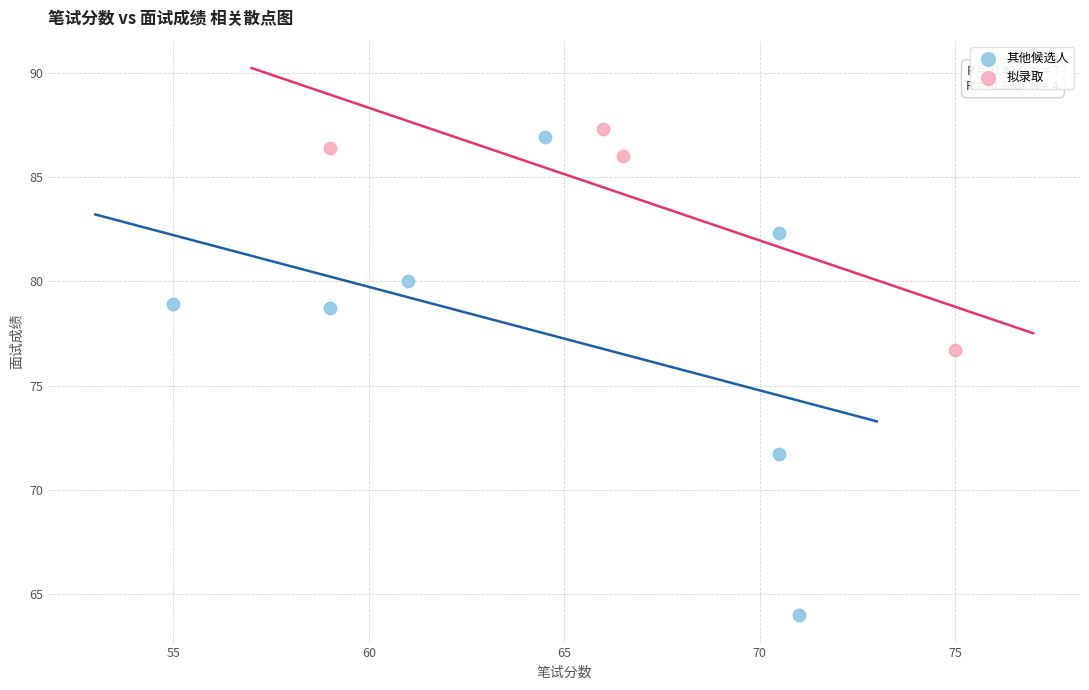

Which series contains the lowest Y value?

其他候选人